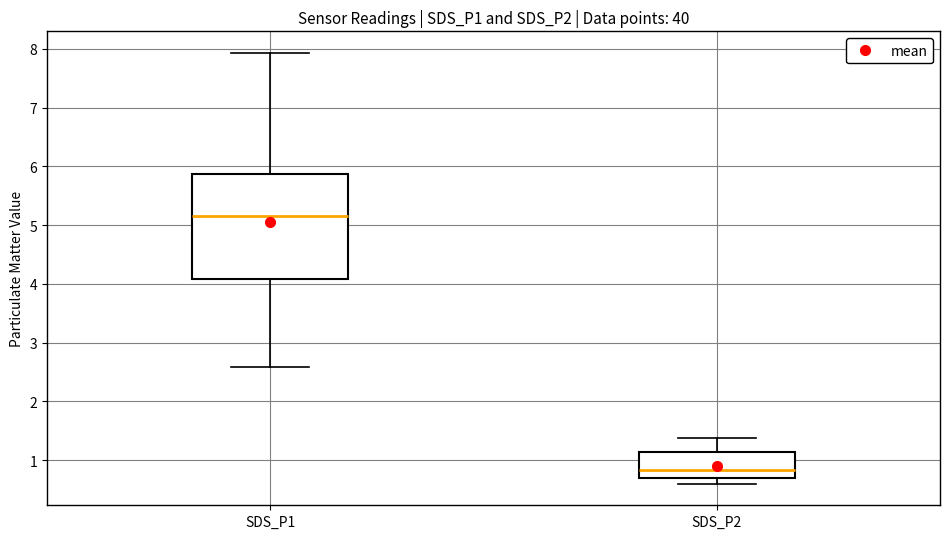

Reading left to right, transcribe this box plot: for each box, give where its median line is, the range the box spans, and where its two whiskers end, as read against the y-axis. The values are not printed on the chart, so give them approximately, as read against the axis.

SDS_P1: median 5.2, box 4.1 to 5.9, whiskers 2.6 to 7.9
SDS_P2: median 0.8, box 0.7 to 1.1, whiskers 0.6 to 1.4